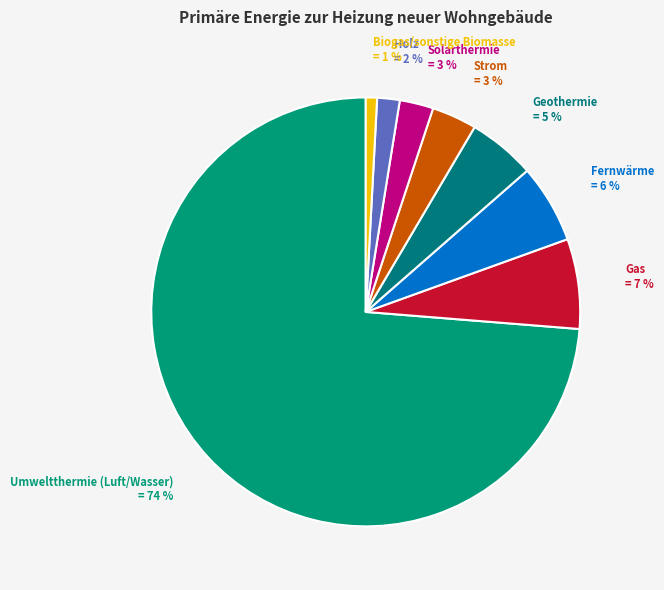

Count the number of slices in the pie.

8